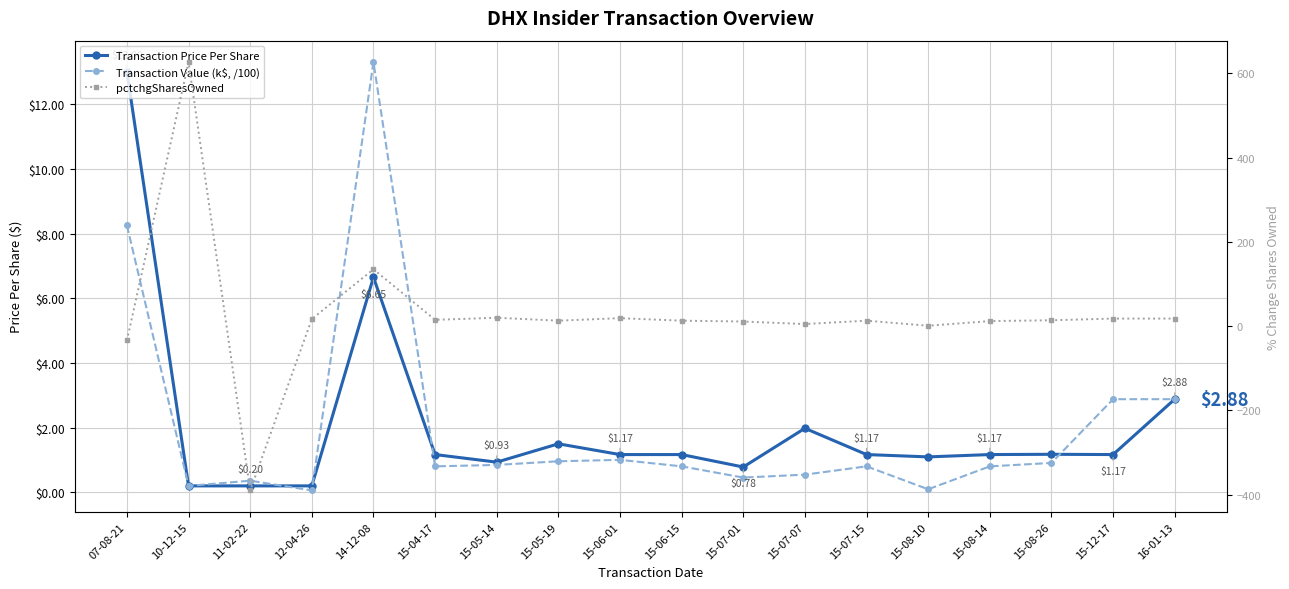

True or false: Transaction Value (k$, /100) has more than 2 interior local peaks.

True